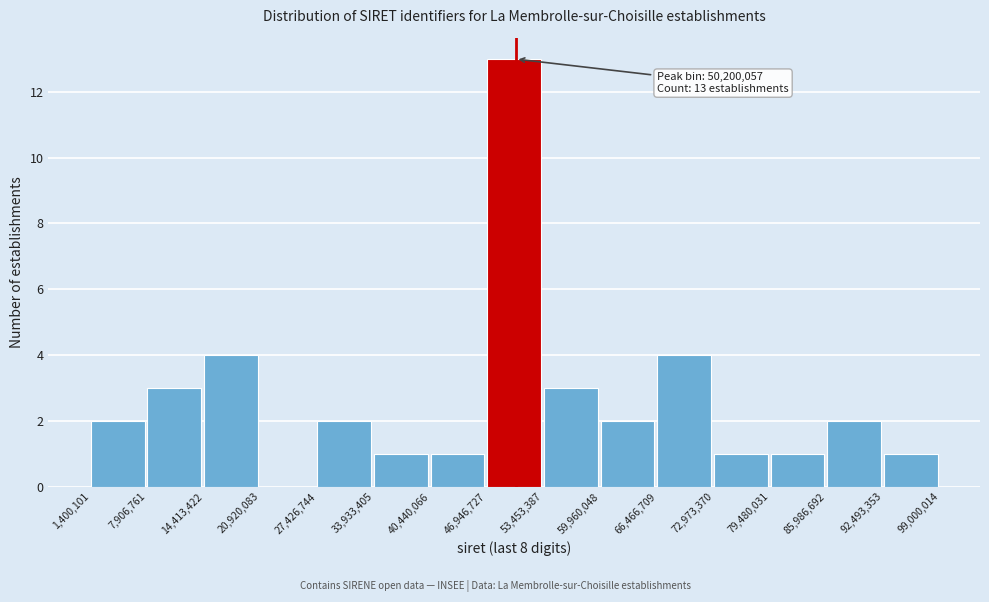

Which range on the x-axis has the tallest bar?

46,946,727 to 53,453,387